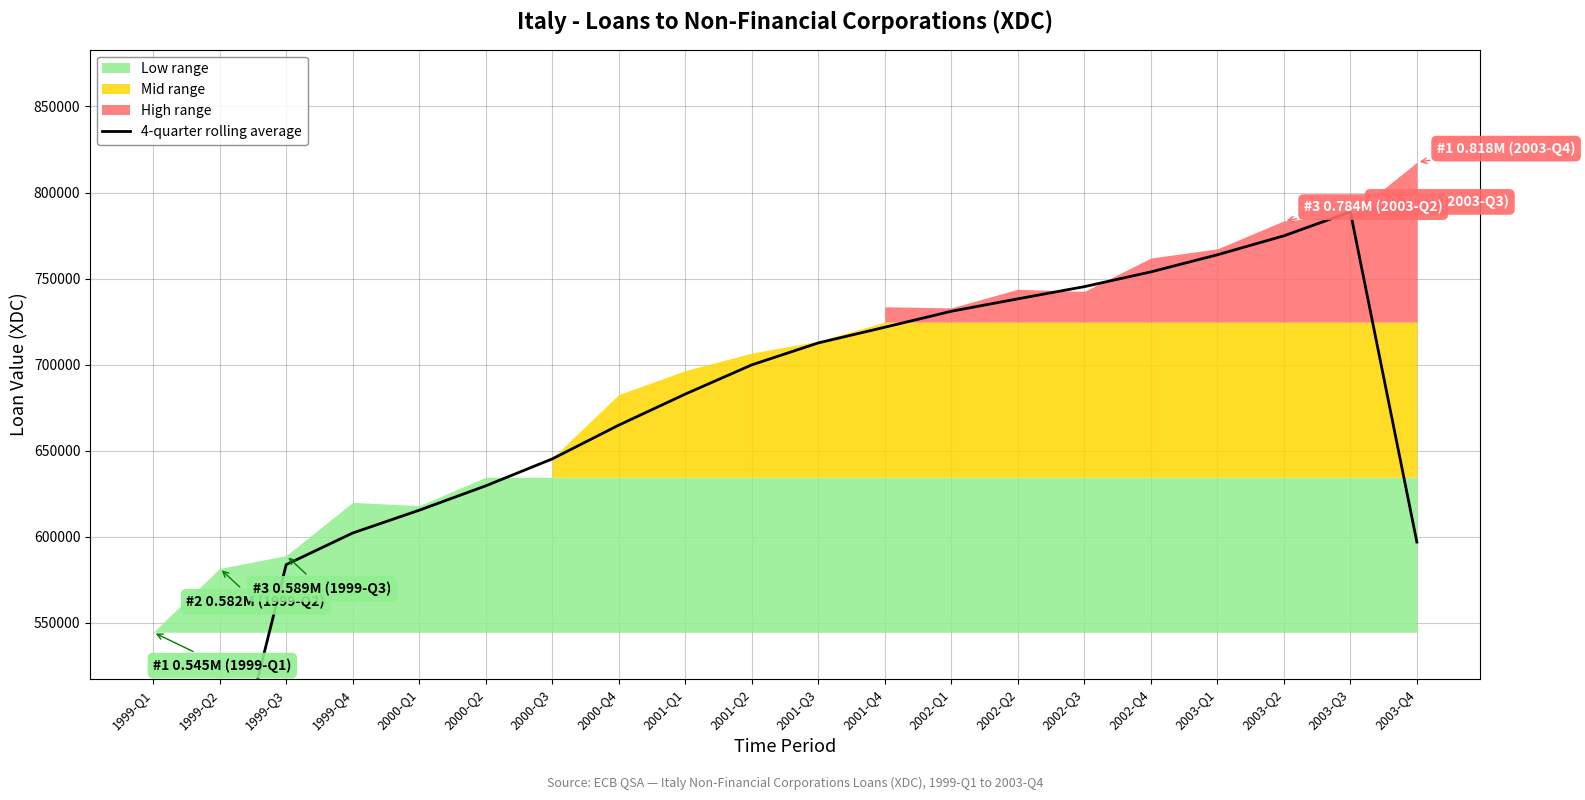

List the labels in order of value, smallest first.

1999-Q1, 1999-Q2, 1999-Q3, 2003-Q4, 1999-Q4, 2000-Q1, 2000-Q2, 2000-Q3, 2000-Q4, 2001-Q1, 2001-Q2, 2001-Q3, 2001-Q4, 2002-Q1, 2002-Q2, 2002-Q3, 2002-Q4, 2003-Q1, 2003-Q2, 2003-Q3